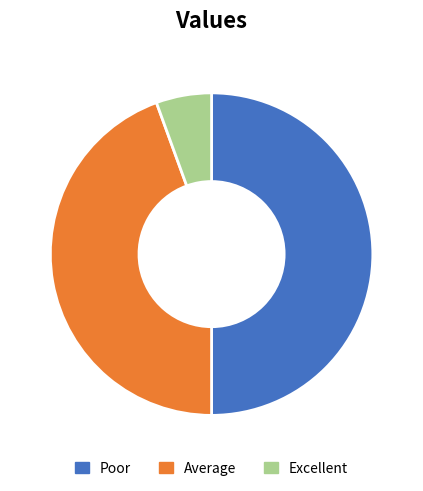

Does Average account for over 50% of the chart?

No